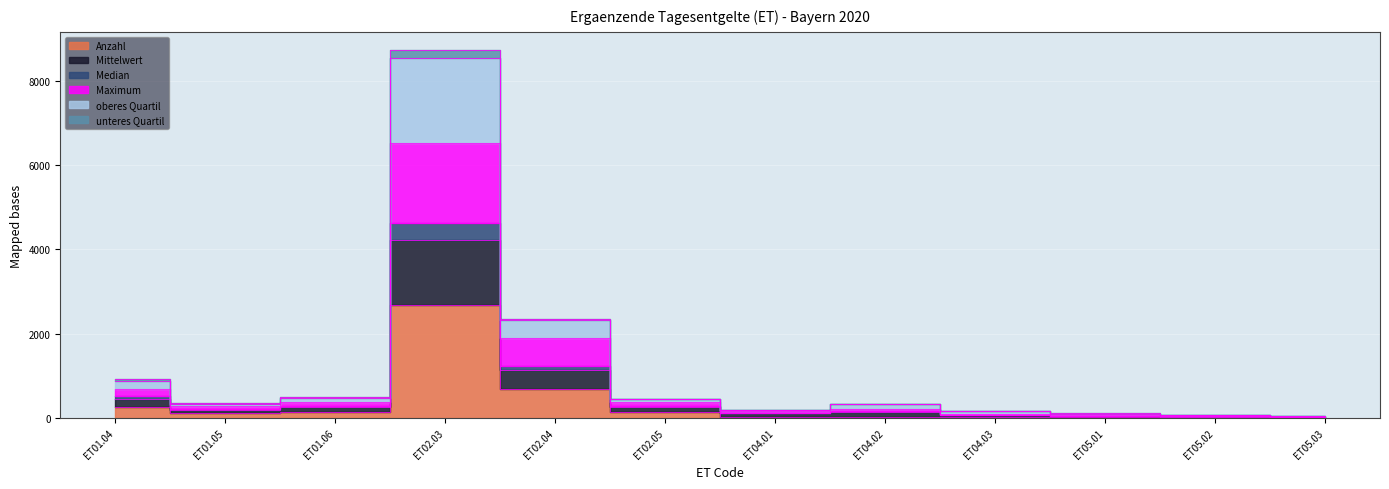

Reading right to left, what are all the values shown in this chart?

Anzahl: 4.0	8.8	17.9	11.8	24.9	24.6	142.8	691.1	2688.3	140.3	111.2	262.1
Mittelwert: 38.7	78.2	104.1	167.5	332.2	189.1	453.1	2319.1	8544.2	481.4	340.0	885.7
Median: 20.0	39.9	56.7	79.6	154.7	116.8	272.4	1237.0	4636.6	283.2	223.6	522.0
Maximum: 23.4	44.4	76.6	101.5	203.2	160.2	388.1	1890.1	6518.2	368.1	280.0	697.2
oberes Quartil: 40.5	80.2	105.9	169.3	333.1	194.6	459.6	2354.1	8726.2	491.4	355.0	922.0
unteres Quartil: 14.0	26.4	47.7	71.1	149.2	106.8	248.4	1137.0	4224.6	248.2	193.6	449.4